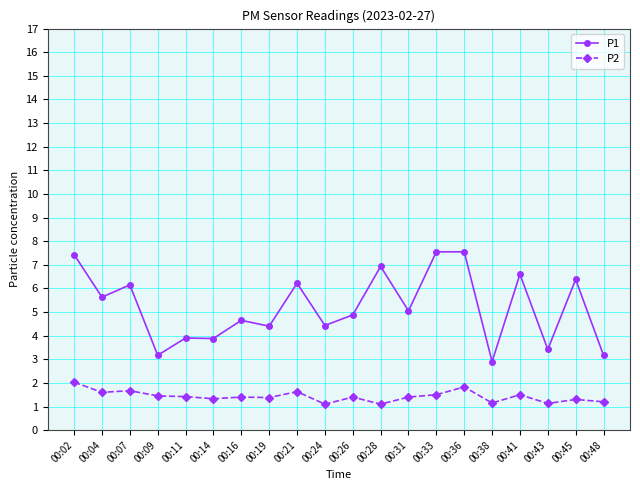

What is the smallest value displayed?

1.1